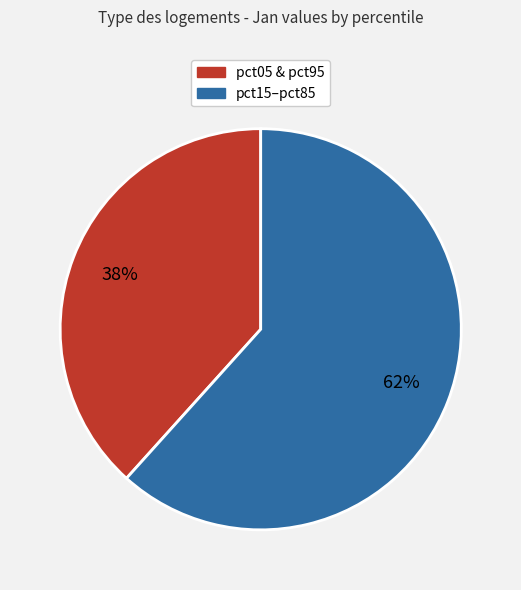

How many segments does this pie chart have?

2